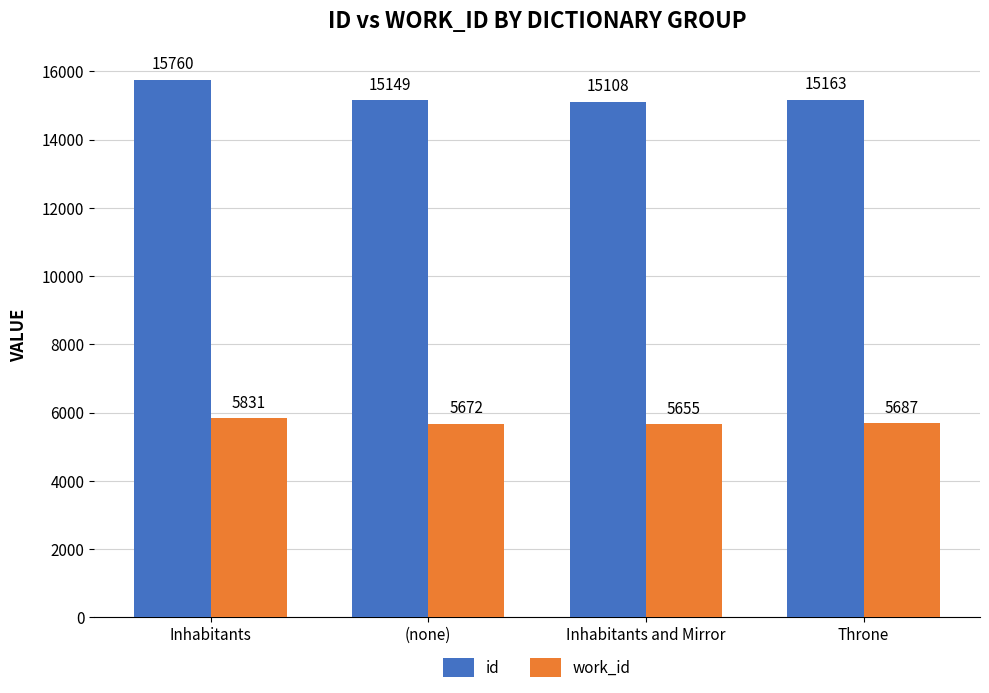

The work_id series shows 5687 at Throne. True or false?

True